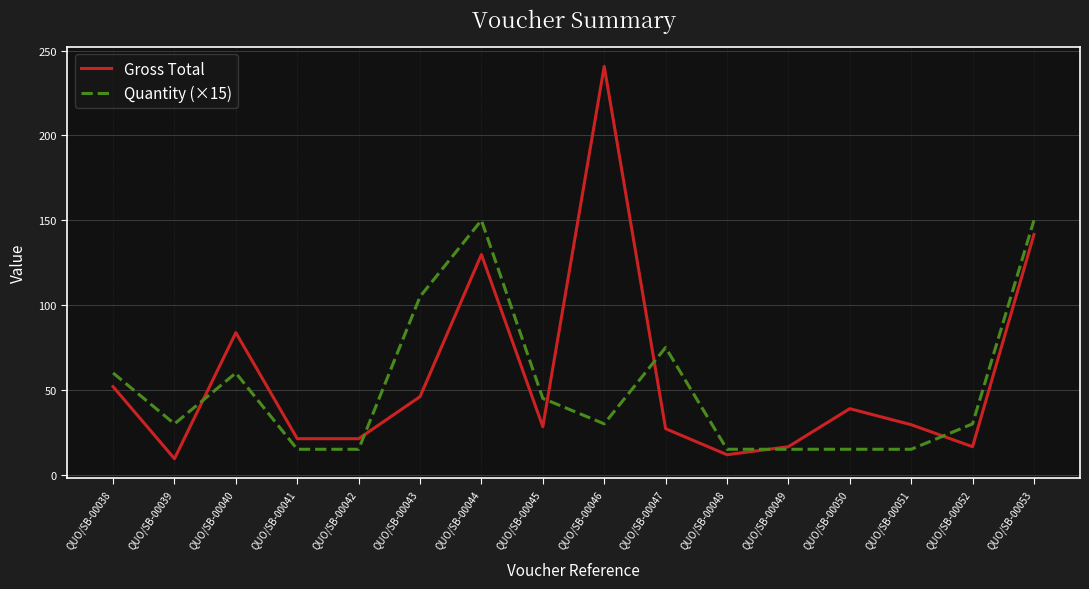

Which series has the largest total across all categories?

Gross Total